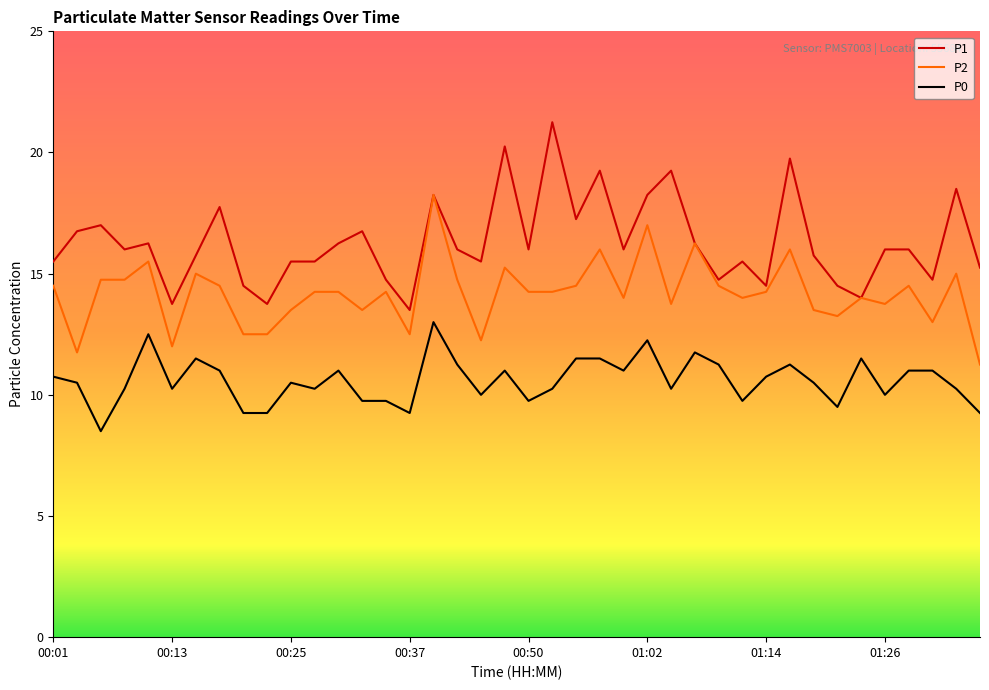

True or false: P1 and P0 cross at least once.

False